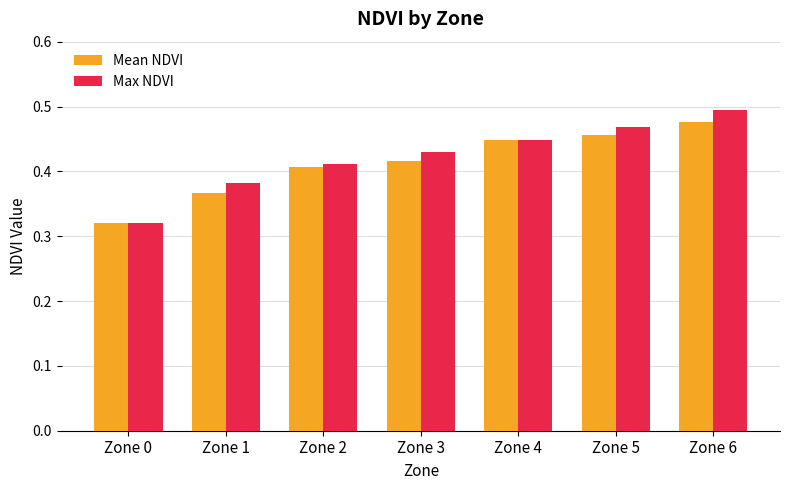

What is the sum of the Max NDVI values at Zone 0 and Zone 4?

0.8